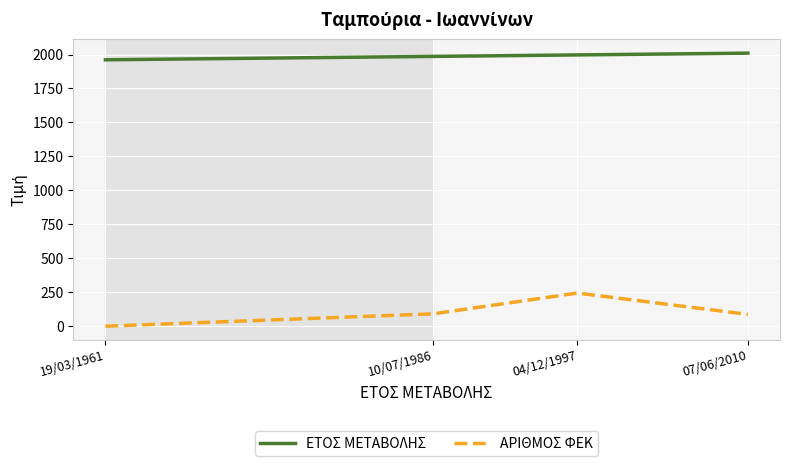

What is the maximum value shown in the chart?

2010